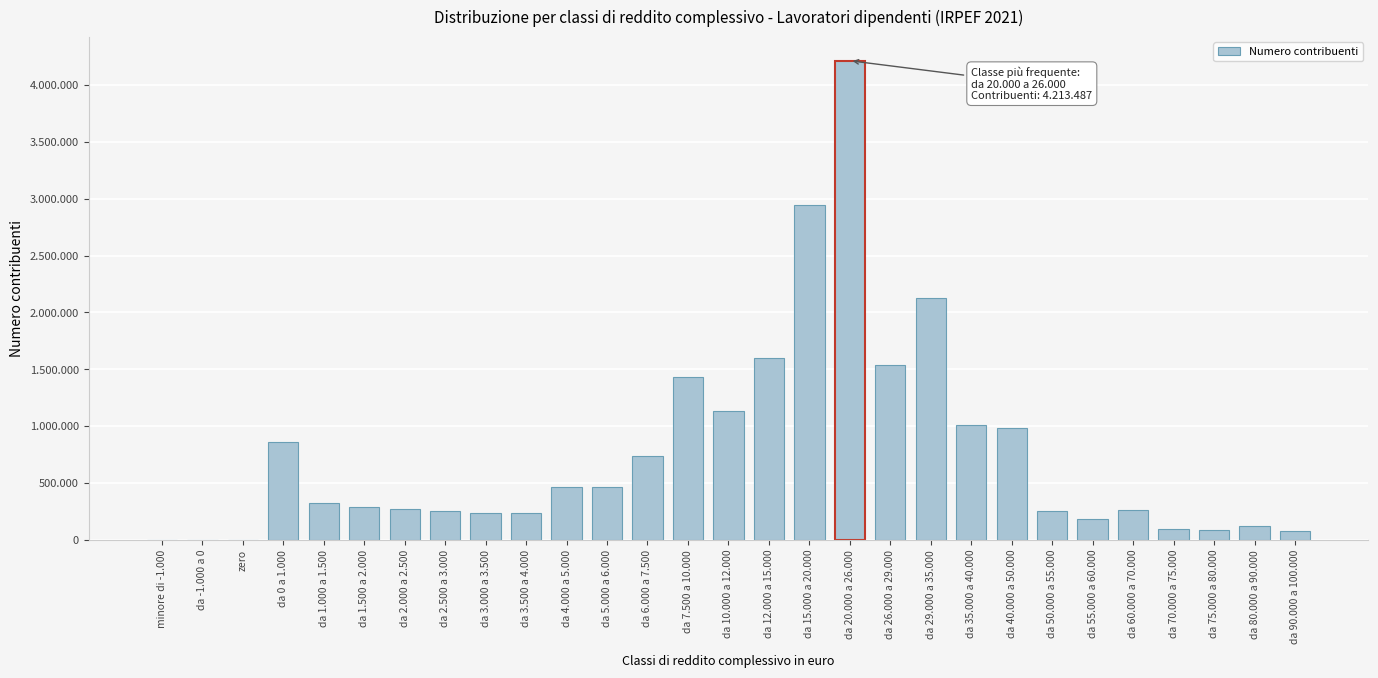

Are the bars horizontal?

No